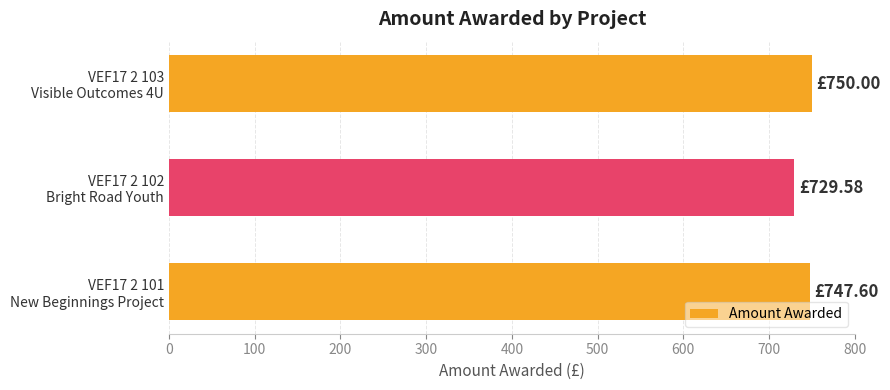

What is the average value?

742.4